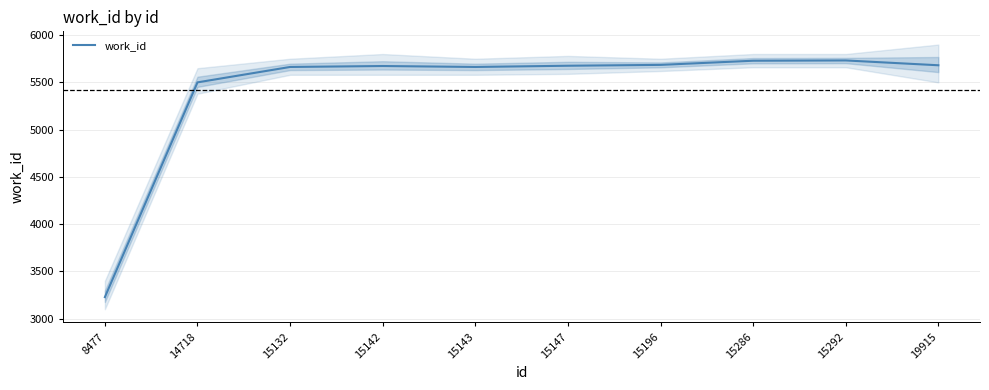

What is the average value?

5423